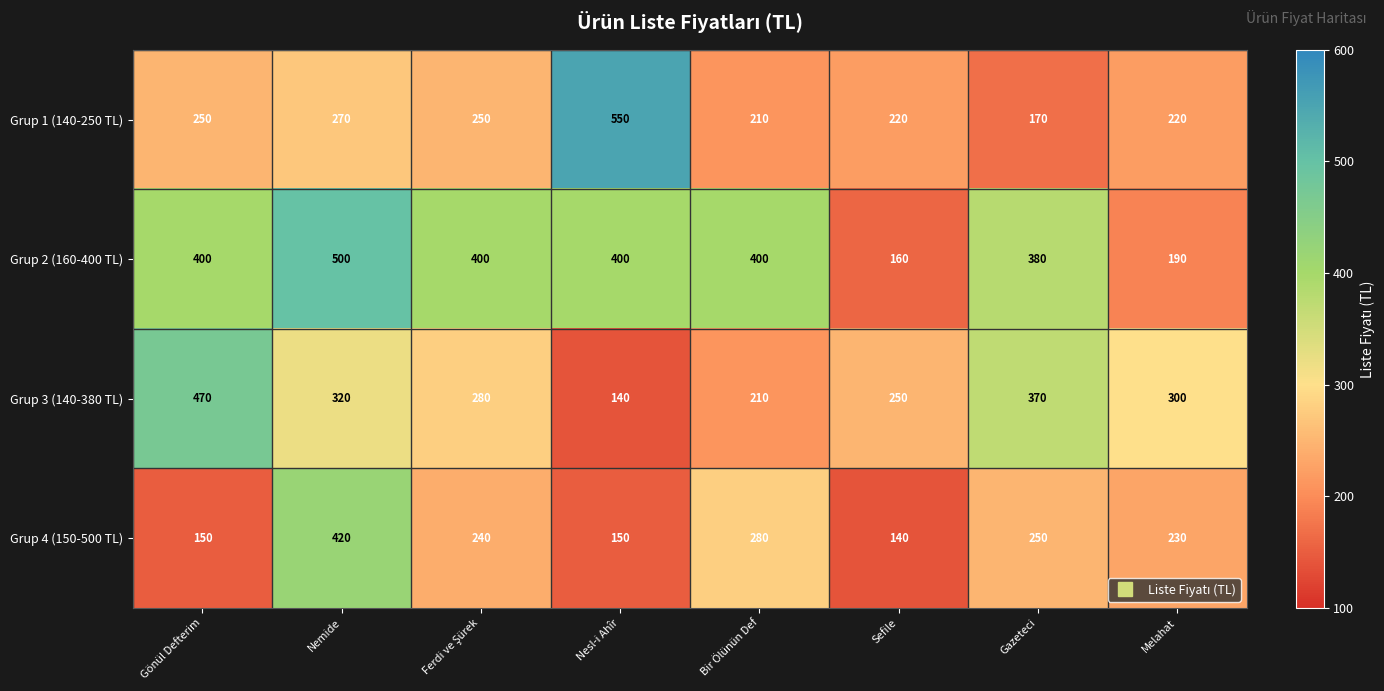

Which series has the largest range (max minus min)?

Grup 1 (140-250 TL)